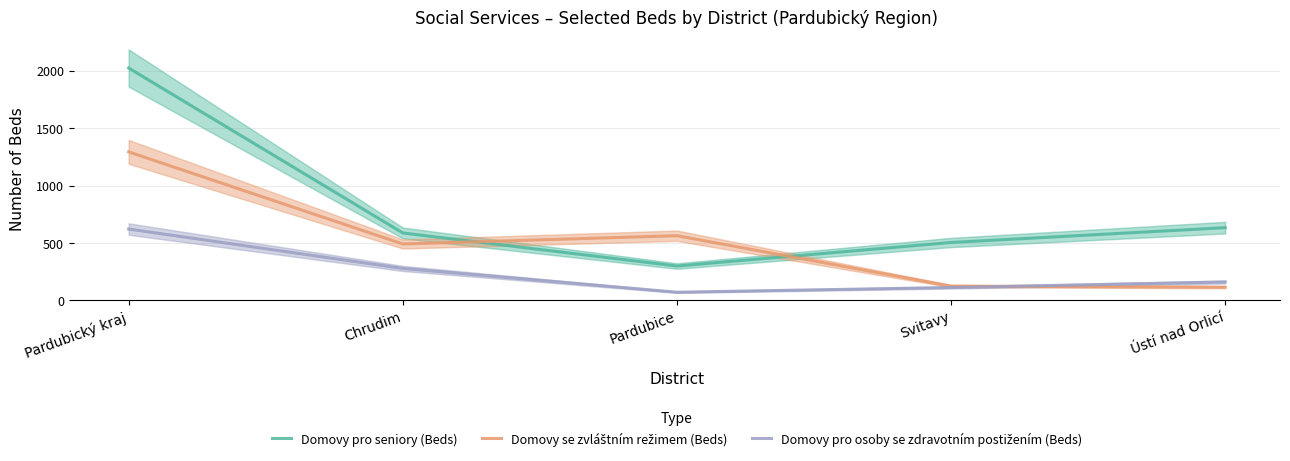

At how many categories does at least one series exceed 322?

5